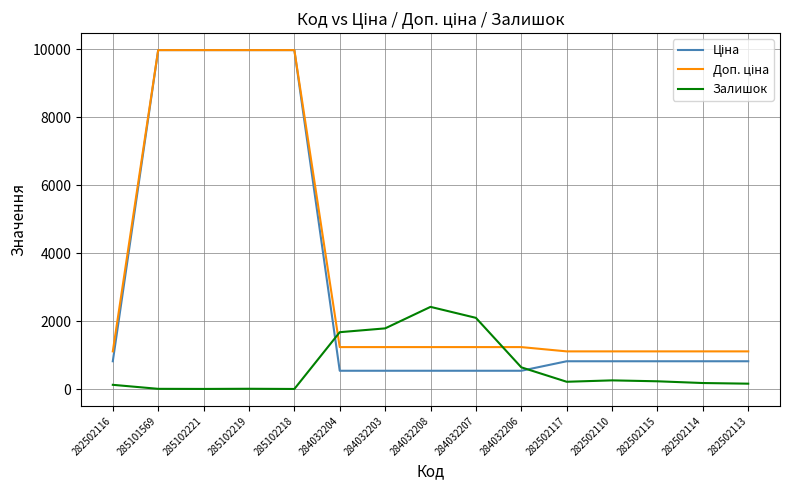

True or false: Залишок has a value of 2419.0 at 284032208.

True